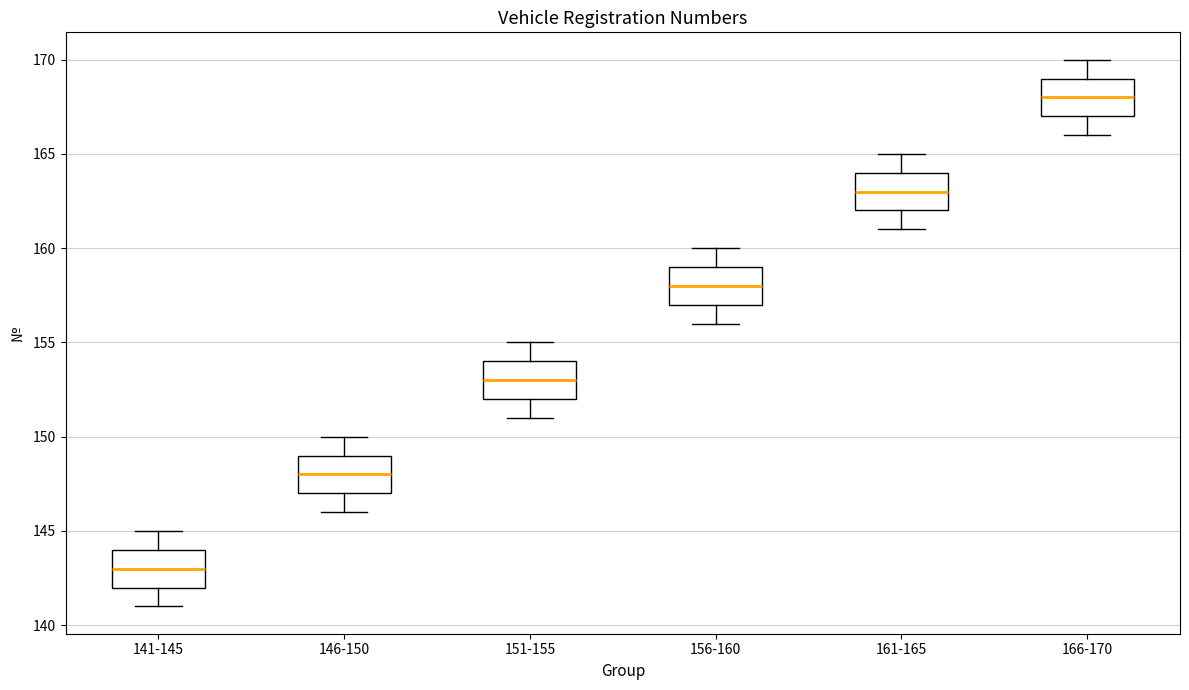

Which box has the lowest median line?

141-145